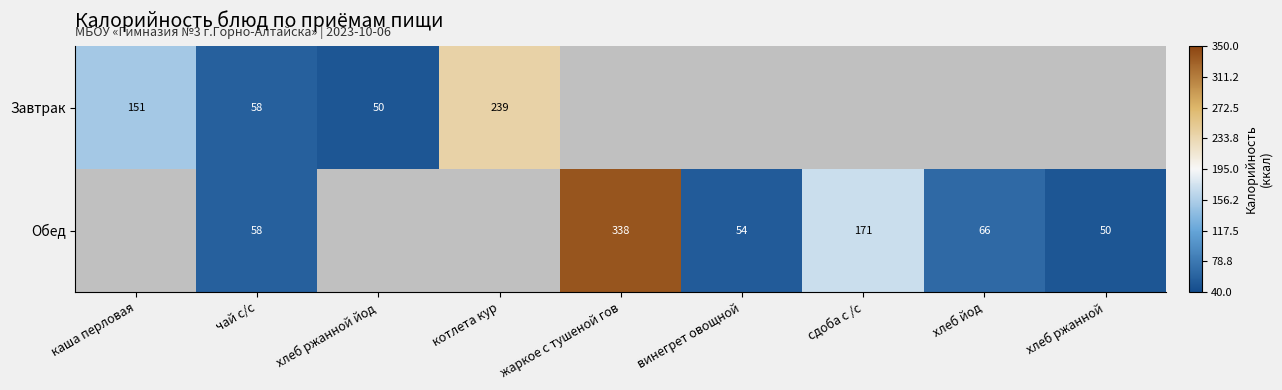

True or false: Завтрак has a value of 68 at котлета кур.

False